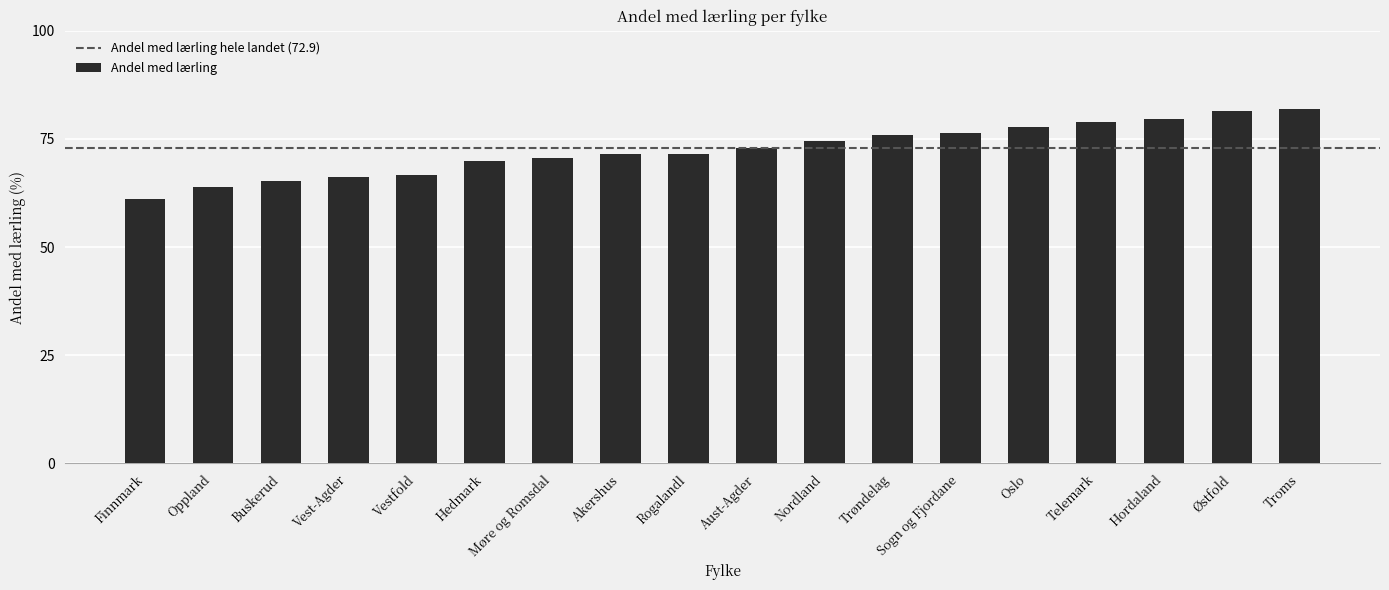

What is the value of the 8th bar from the left?

71.5